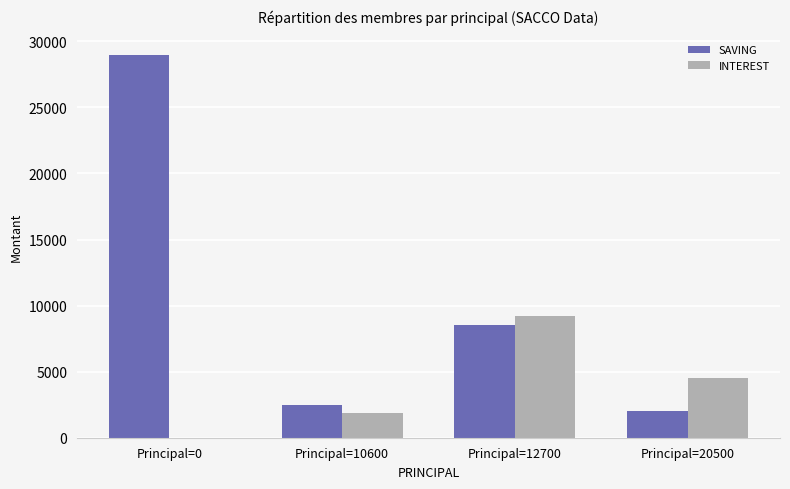

How many groups of bars are there?

4